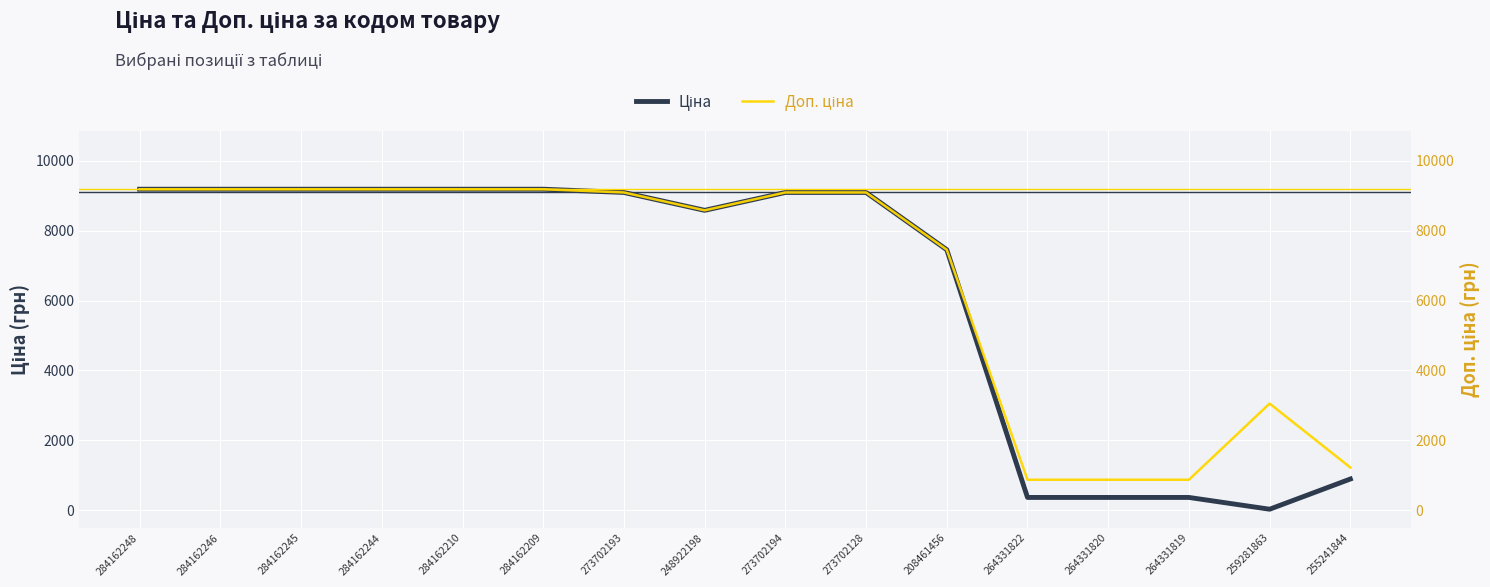

Reading left to right, transcribe all the data shown in this chart.

Ціна: 284162248=9185.1	284162246=9185.1	284162245=9185.1	284162244=9185.1	284162210=9185.1	284162209=9185.1	273702193=9092.0	248922198=8581.1	273702194=9092.0	273702128=9092.0	208461456=7453.8	264331822=367.6	264331820=367.6	264331819=367.6	259281863=30.5	255241844=894.7
Доп. ціна: 284162248=9185.1	284162246=9185.1	284162245=9185.1	284162244=9185.1	284162210=9185.1	284162209=9185.1	273702193=9092.0	248922198=8581.1	273702194=9092.0	273702128=9092.0	208461456=7453.8	264331822=874.0	264331820=874.0	264331819=874.0	259281863=3053.0	255241844=1223.9